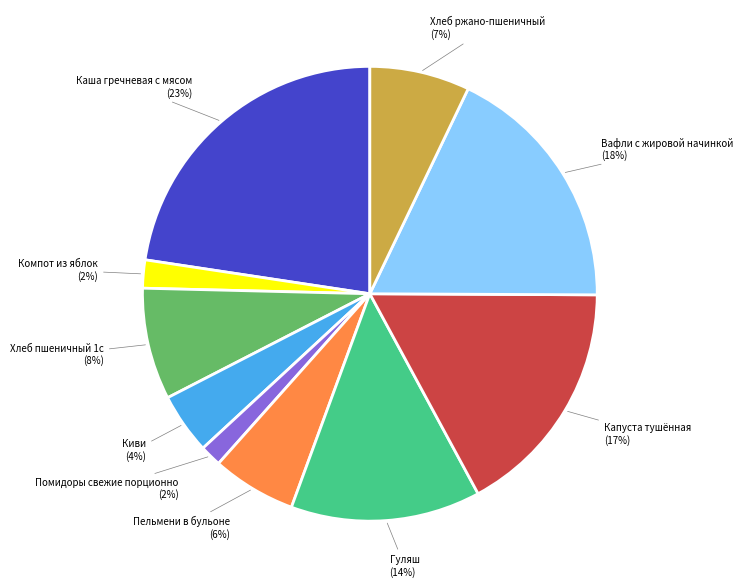

Is the sum of Компот из яблок and Хлеб пшеничный 1с greater than half?

No